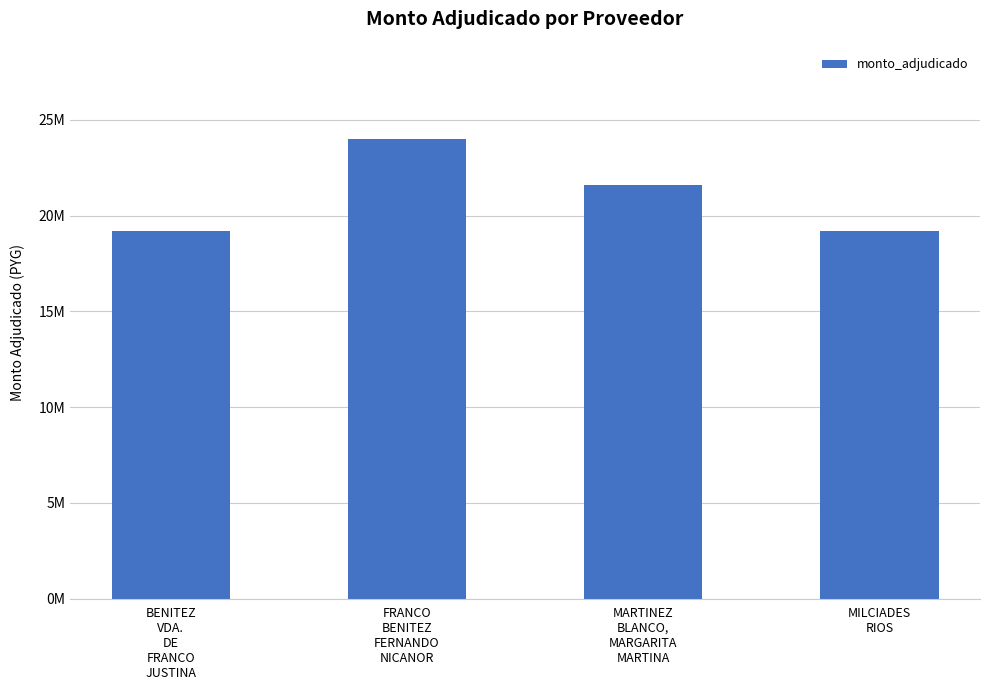

Reading right to left, transcribe all the data shown in this chart.

MILCIADES
RIOS=19200000	MARTINEZ
BLANCO,
MARGARITA
MARTINA=21600000	FRANCO
BENITEZ
FERNANDO
NICANOR=24000000	BENITEZ
VDA.
DE
FRANCO
JUSTINA=19200000